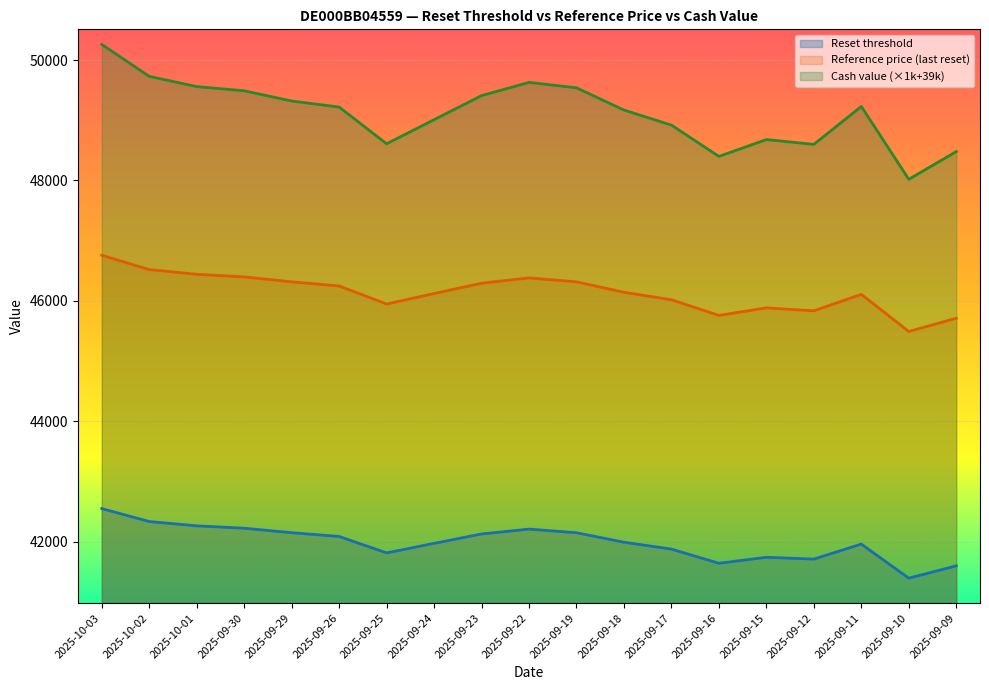

How many values in the Cash value series are below 49220?

9